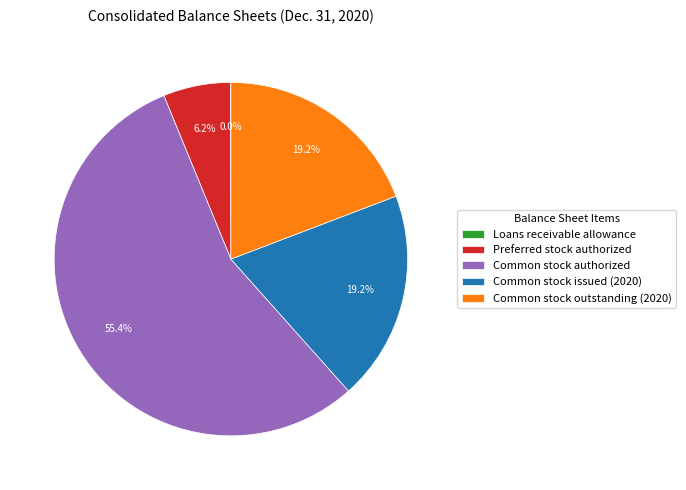

Which category accounts for the majority?

Common stock authorized